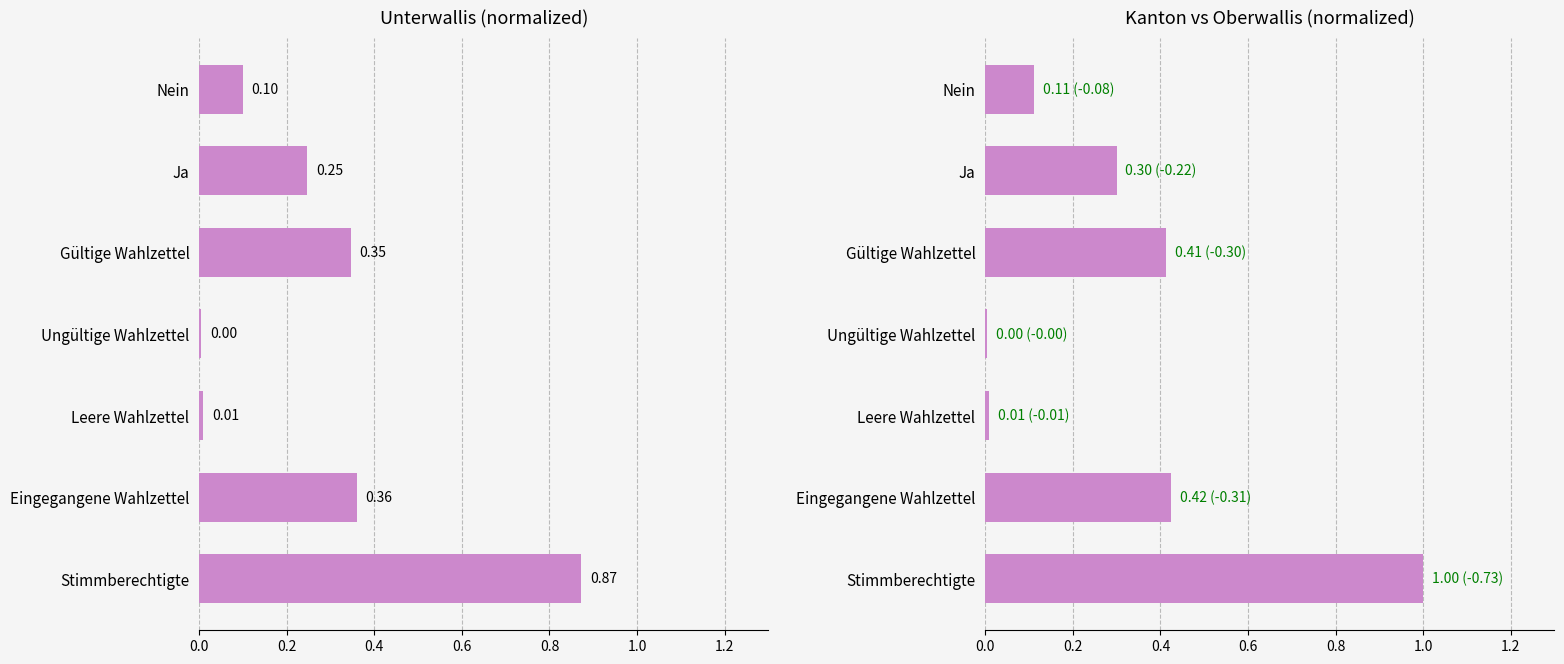

List the series in order of their overall mean, highest first.

Kanton, Unterwallis